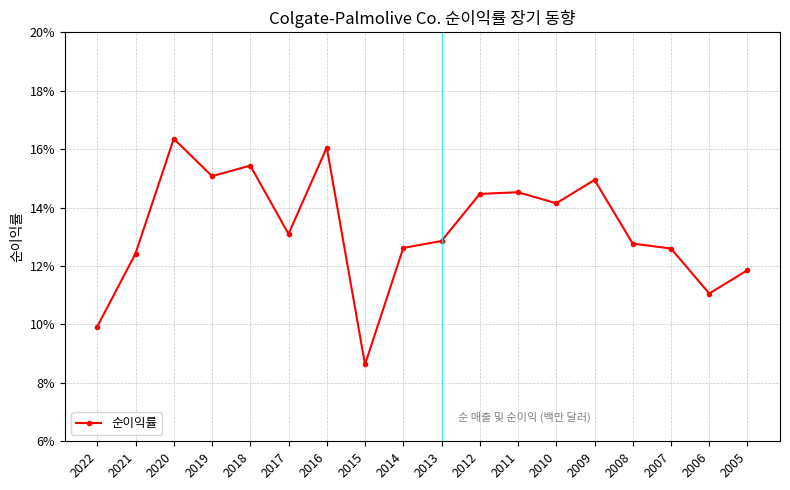

True or false: the data shows 0.1 at 2010.

True